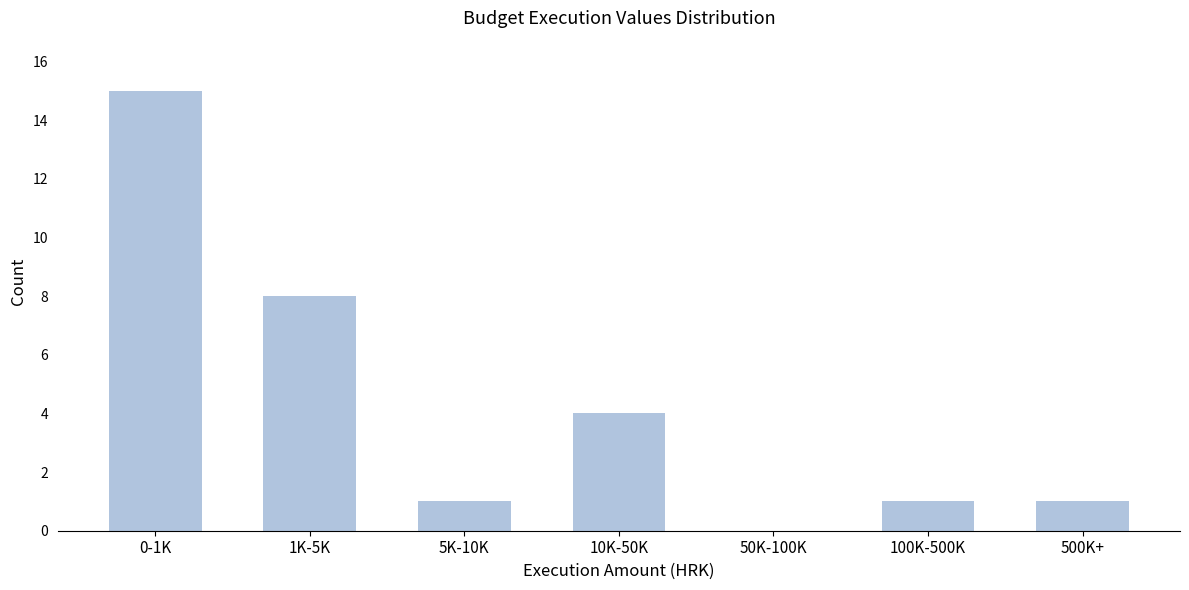

Reading right to left, what are all the values shown in this chart?

500K+=1	100K-500K=1	50K-100K=0	10K-50K=4	5K-10K=1	1K-5K=8	0-1K=15